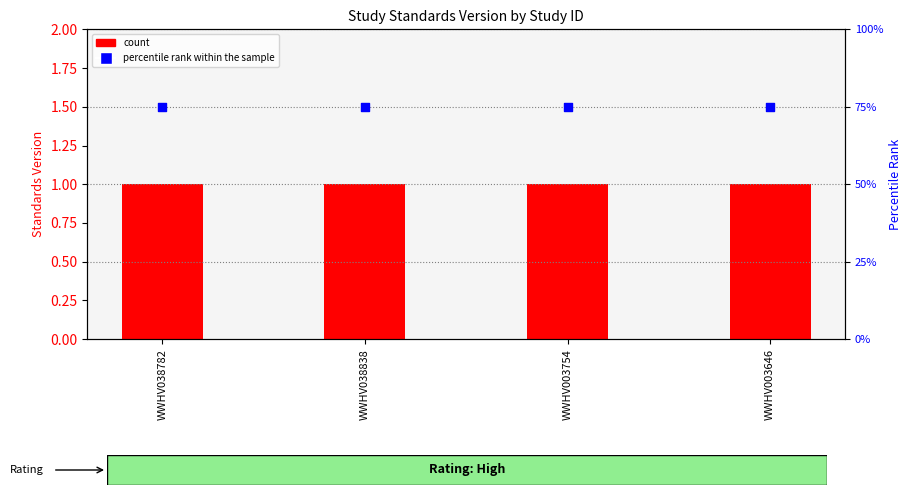

Which series contains the lowest Y value?

count